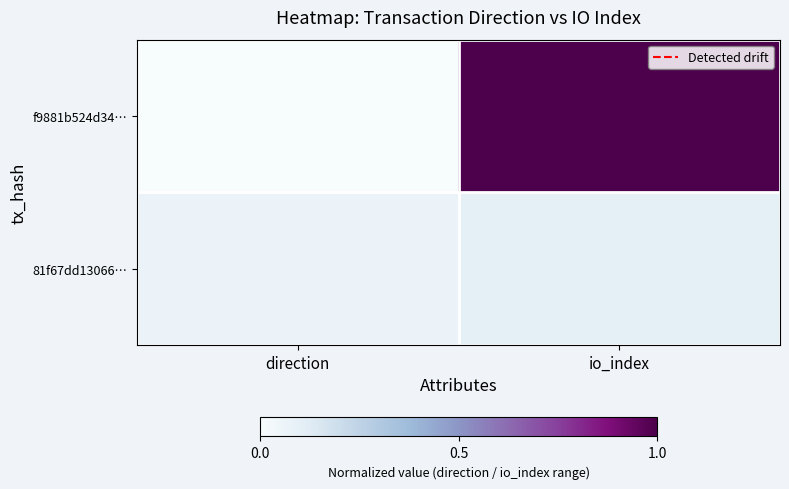

What is the spread (max minus min) of values at direction?

0.1